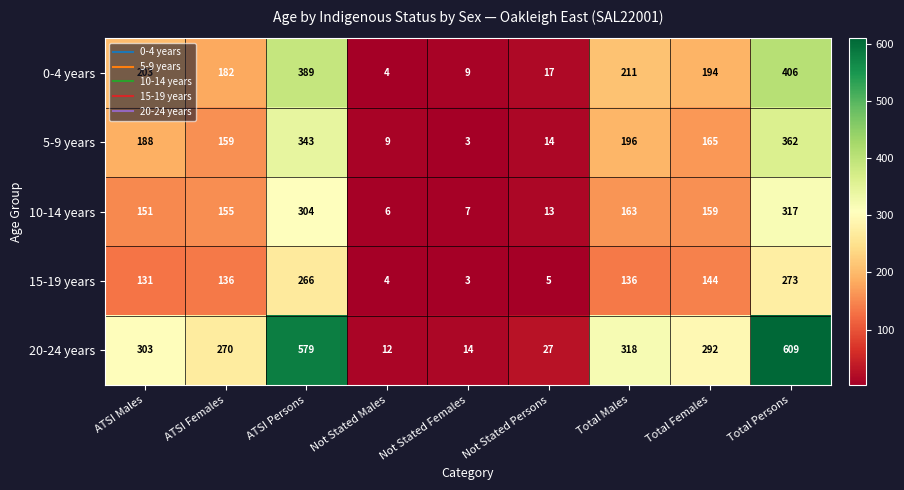

How many values in the 10-14 years series are below 155?

4